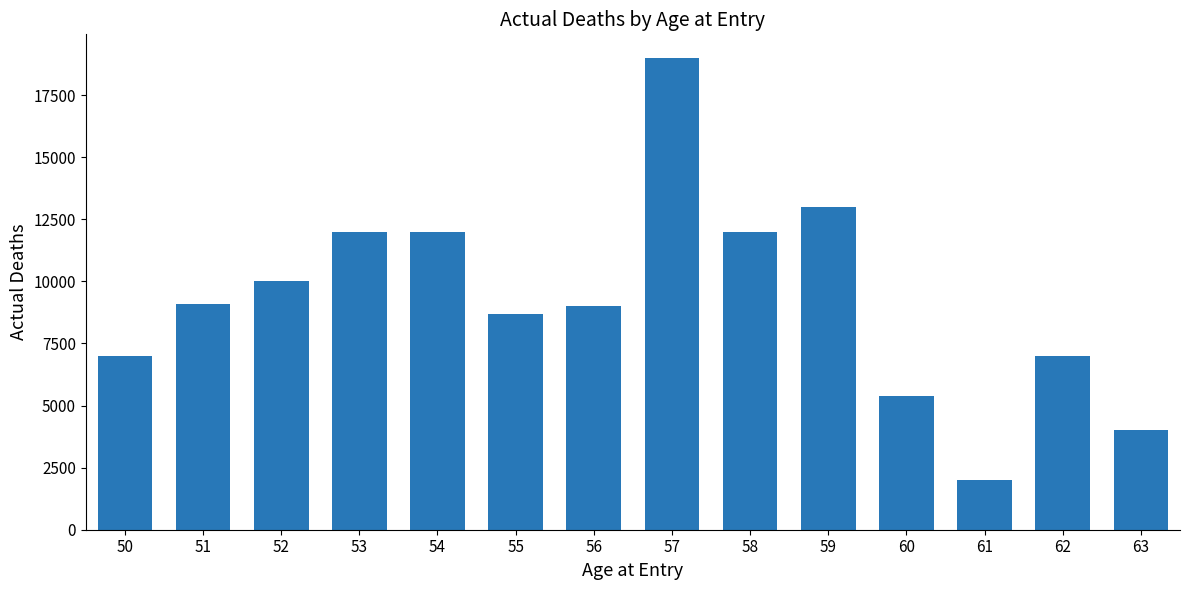

What is the maximum value shown in the chart?

19000